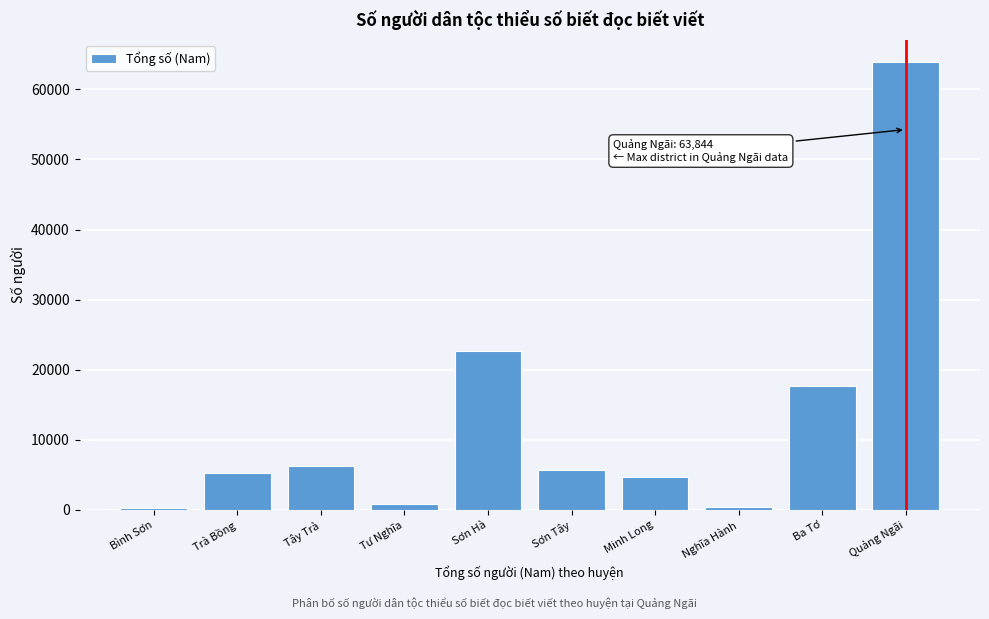

What is the difference between the second highest and second lowest values?

22300.1